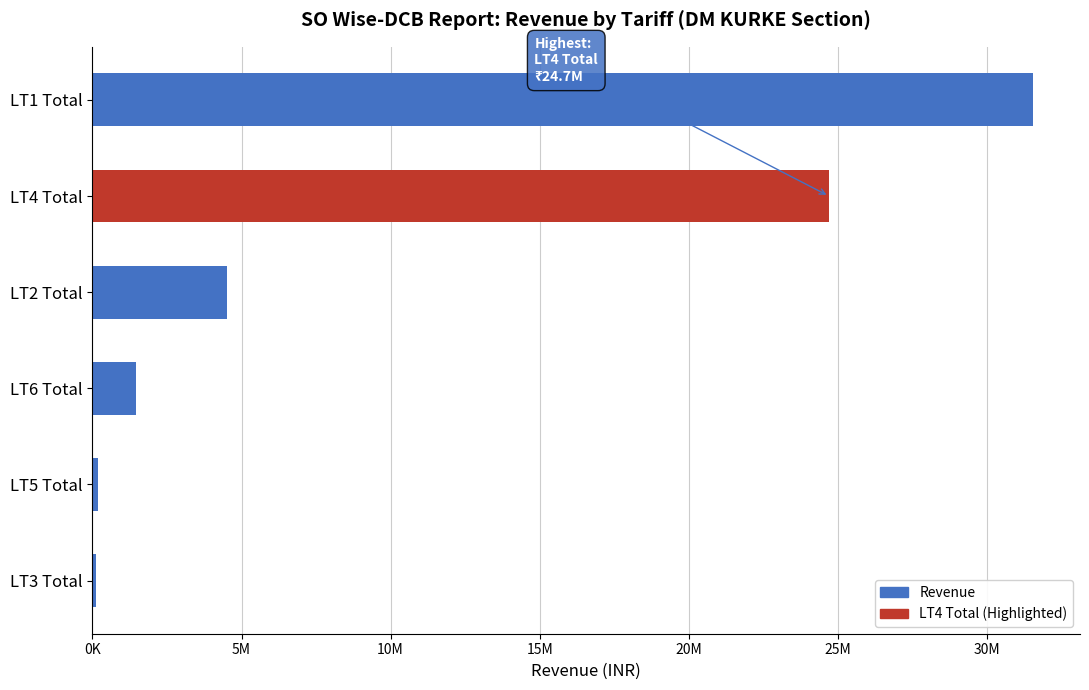

Are the bars grouped side by side (vs. stacked)?

No